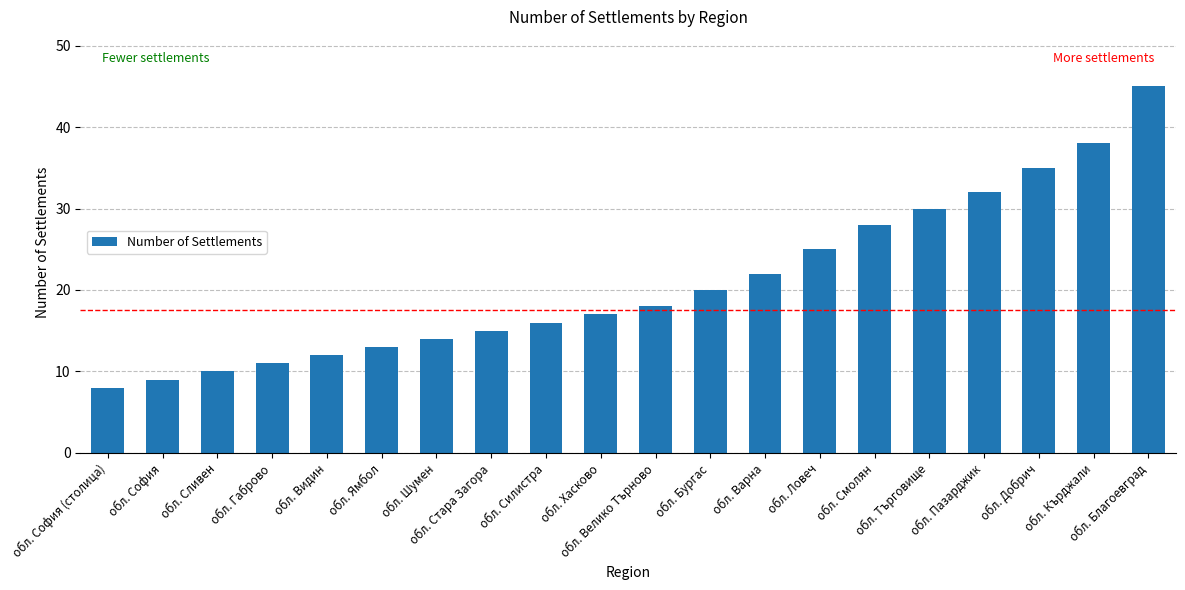

Rank the categories by value from highest to lowest.

обл. Благоевград, обл. Кърджали, обл. Добрич, обл. Пазарджик, обл. Търговище, обл. Смолян, обл. Ловеч, обл. Варна, обл. Бургас, обл. Велико Търново, обл. Хасково, обл. Силистра, обл. Стара Загора, обл. Шумен, обл. Ямбол, обл. Видин, обл. Габрово, обл. Сливен, обл. София, обл. София (столица)